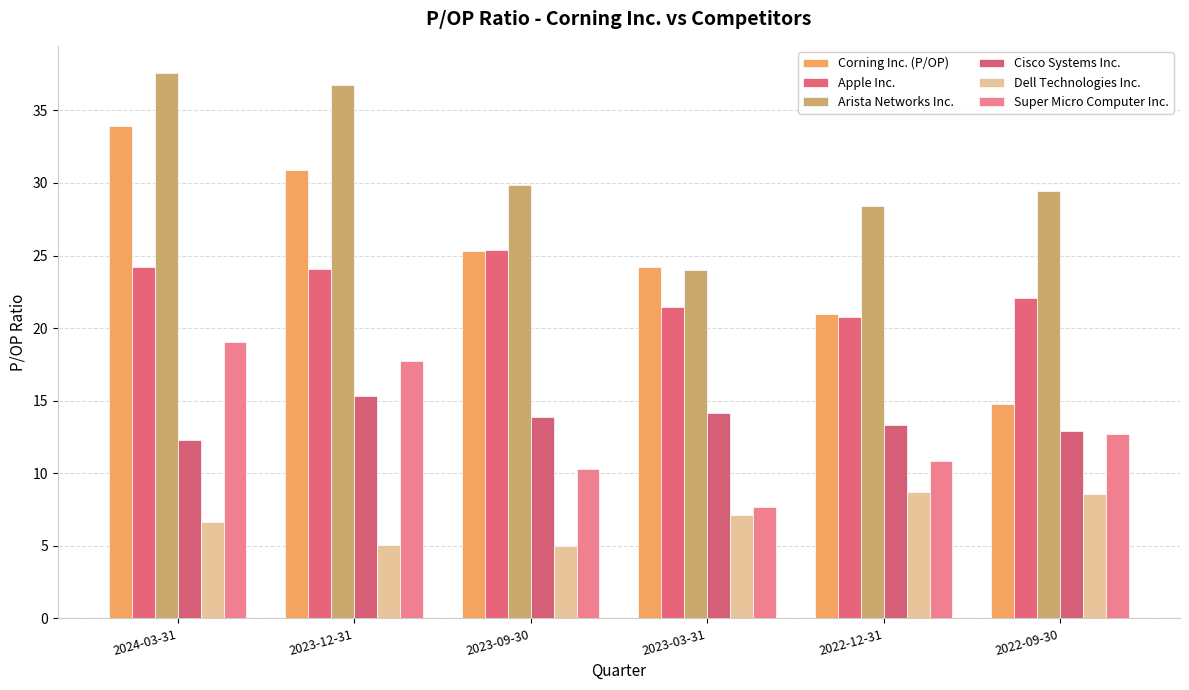

How many bars are there in each group?

6